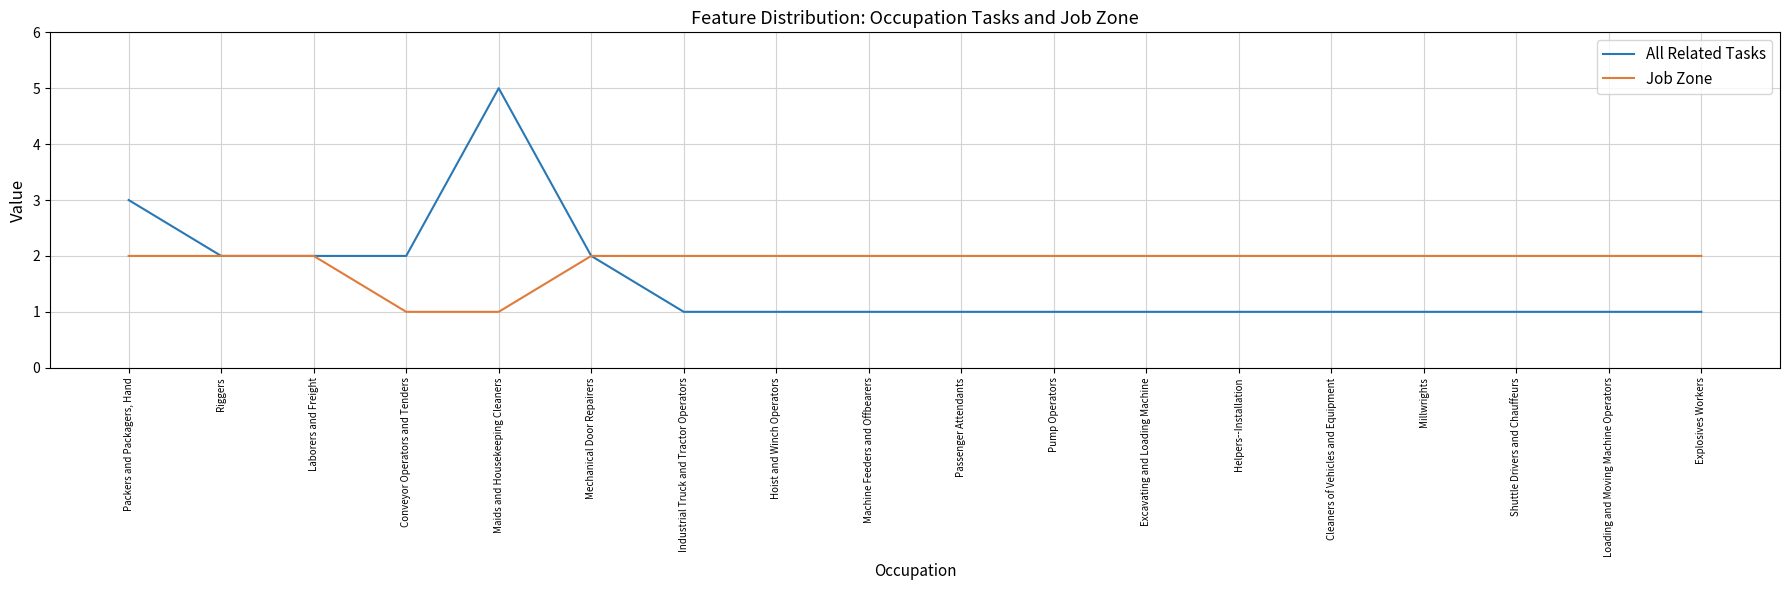

Is the value of Job Zone at Helpers--Installation greater than the value of All Related Tasks at Helpers--Installation?

Yes